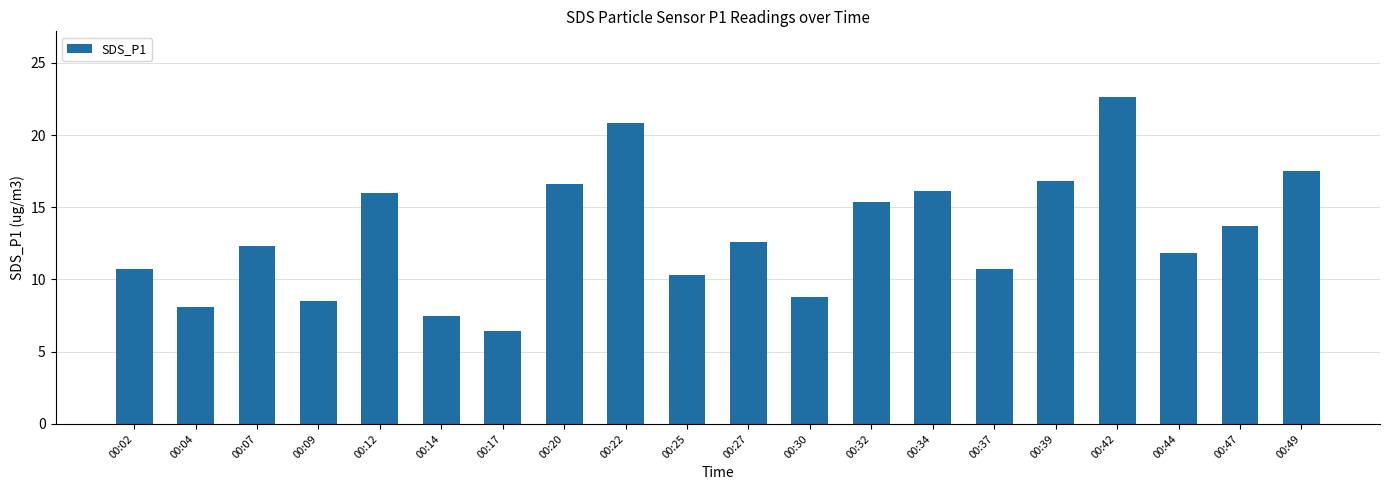

The value at 00:22 is 20.9. True or false?

True